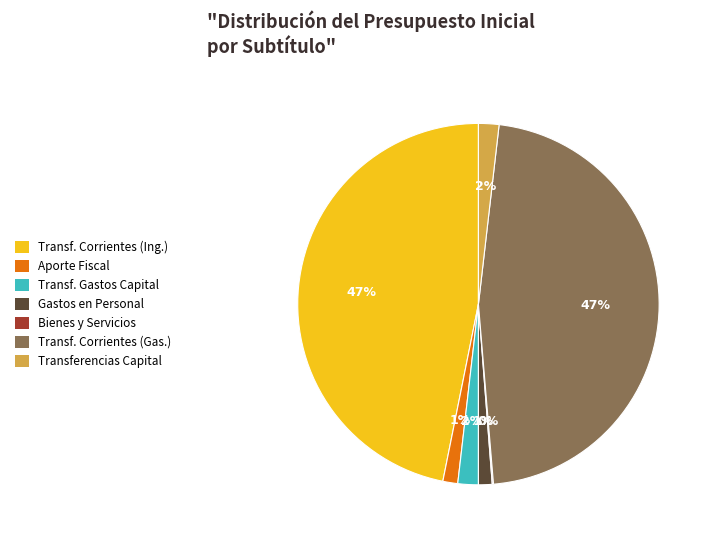

To the nearest percent, what is the difference between the Transf. Gastos Capital and Transf. Corrientes (Gas.) slice percentages?

45%